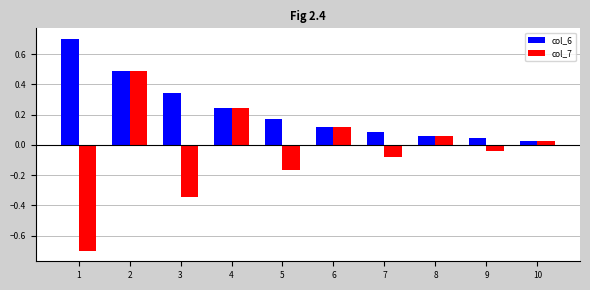

How many data points in col_7 are less than 0?

5